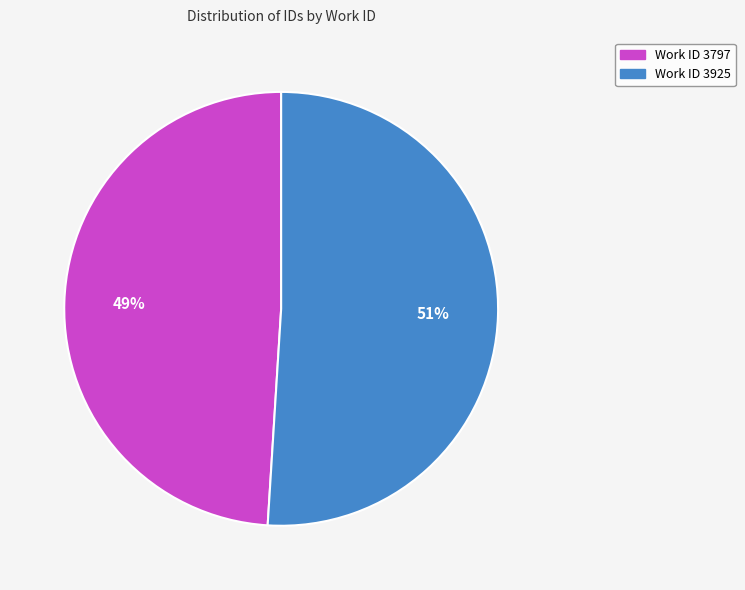

To the nearest percent, what is the average slice percentage?

50%